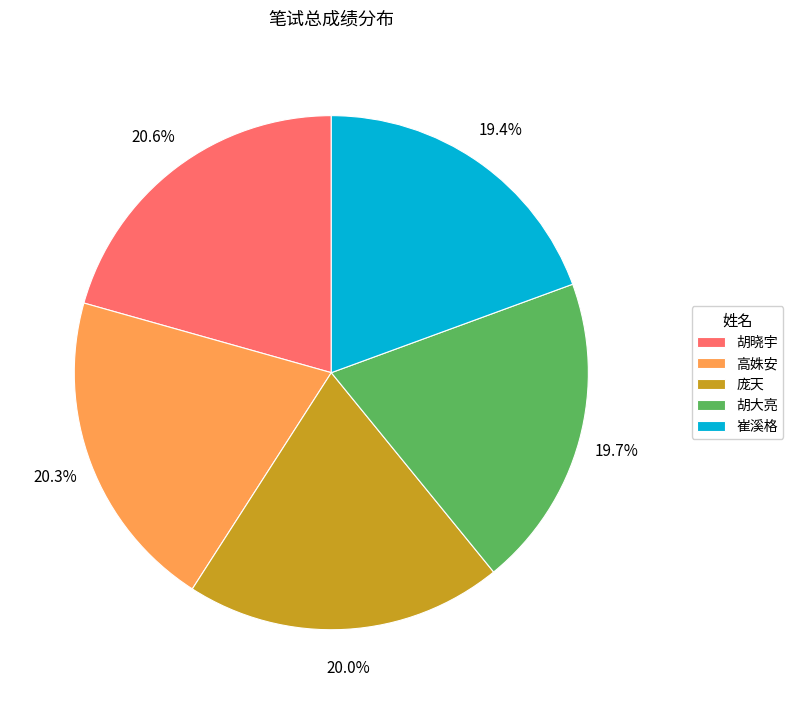

How much of the chart is everything except 胡大亮?

80.3%